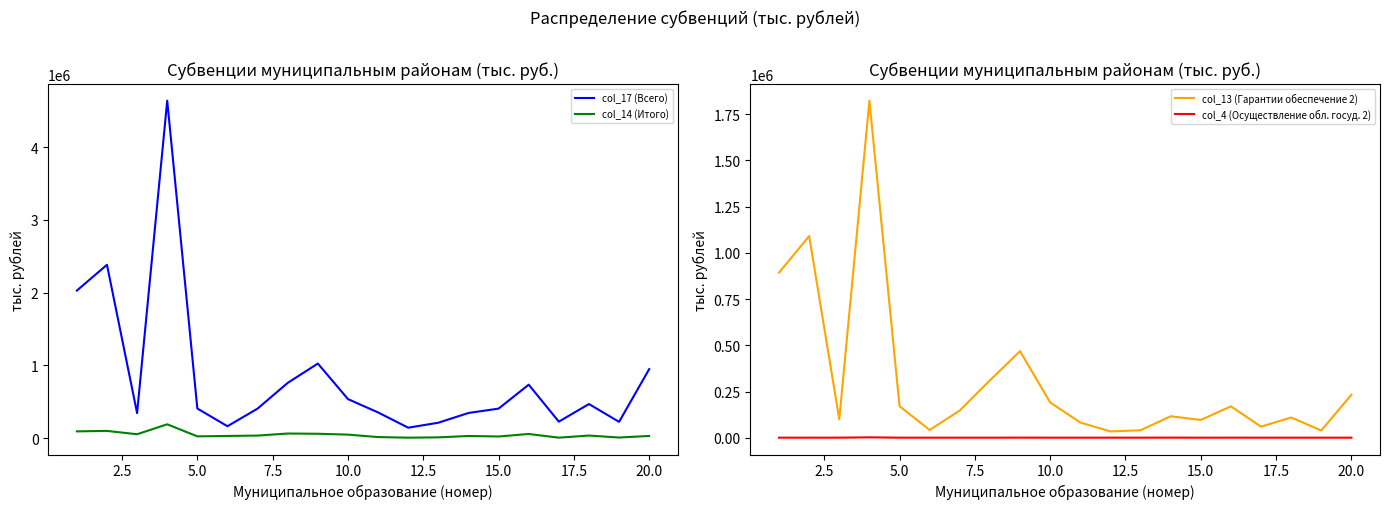

True or false: col_4 (Осуществление обл. госуд. 2) has a value of 574.9 at 15.0.

True